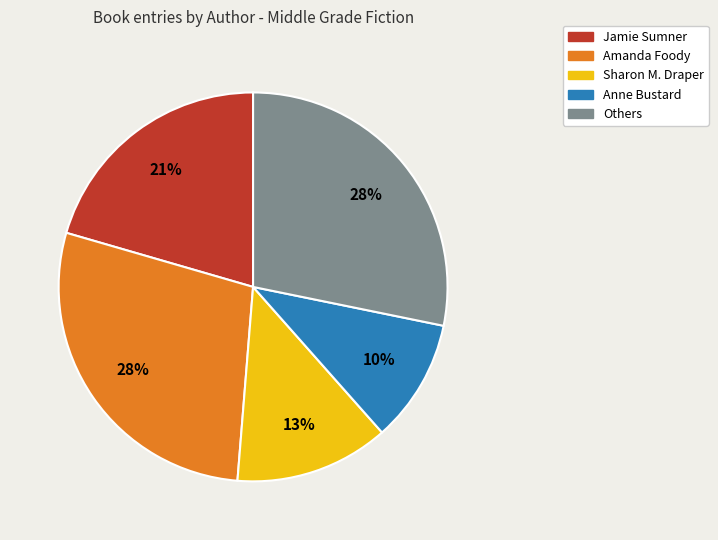

How many segments does this pie chart have?

5